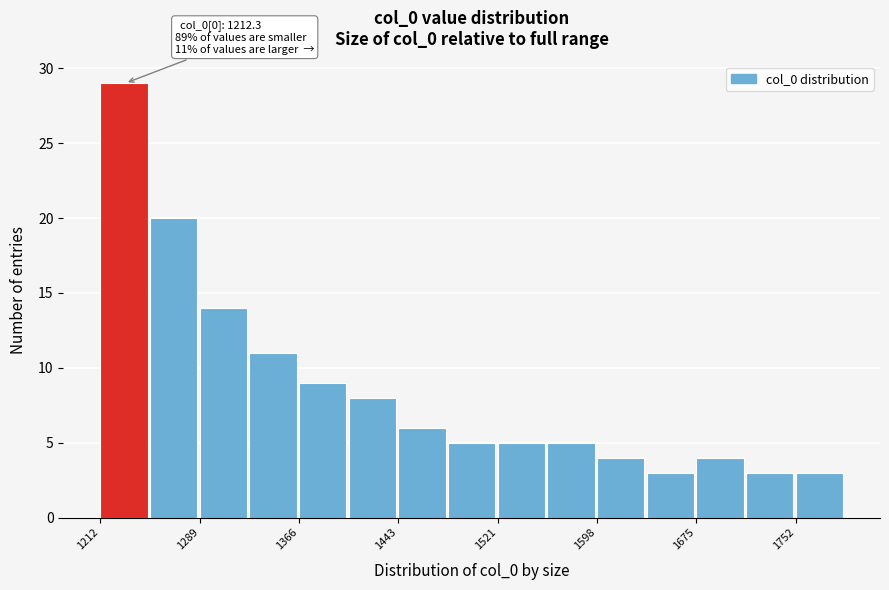

Around what value on the x-axis is the tallest bar? Give the approximate position of its centre, as read against the axis.

1230